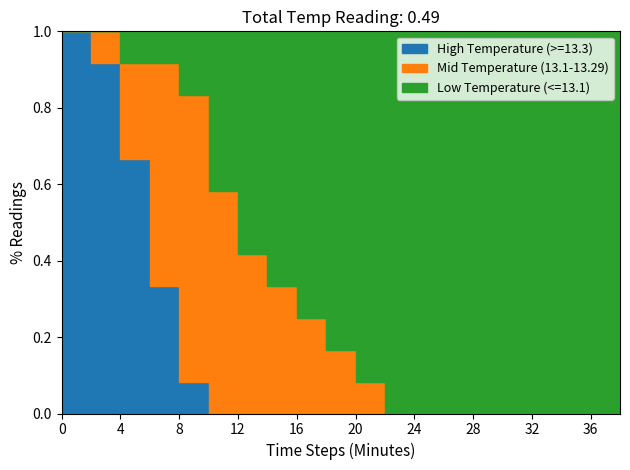

Which series has the widest spread of values?

High Temperature (>=13.3)